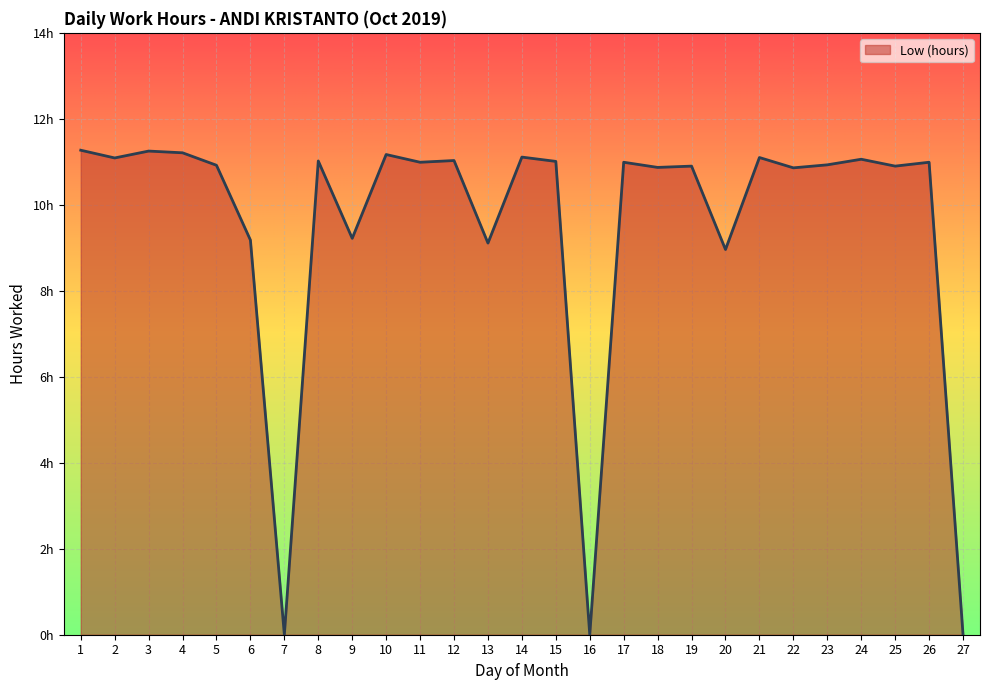

Does the chart display data point markers on the line(s)?

No